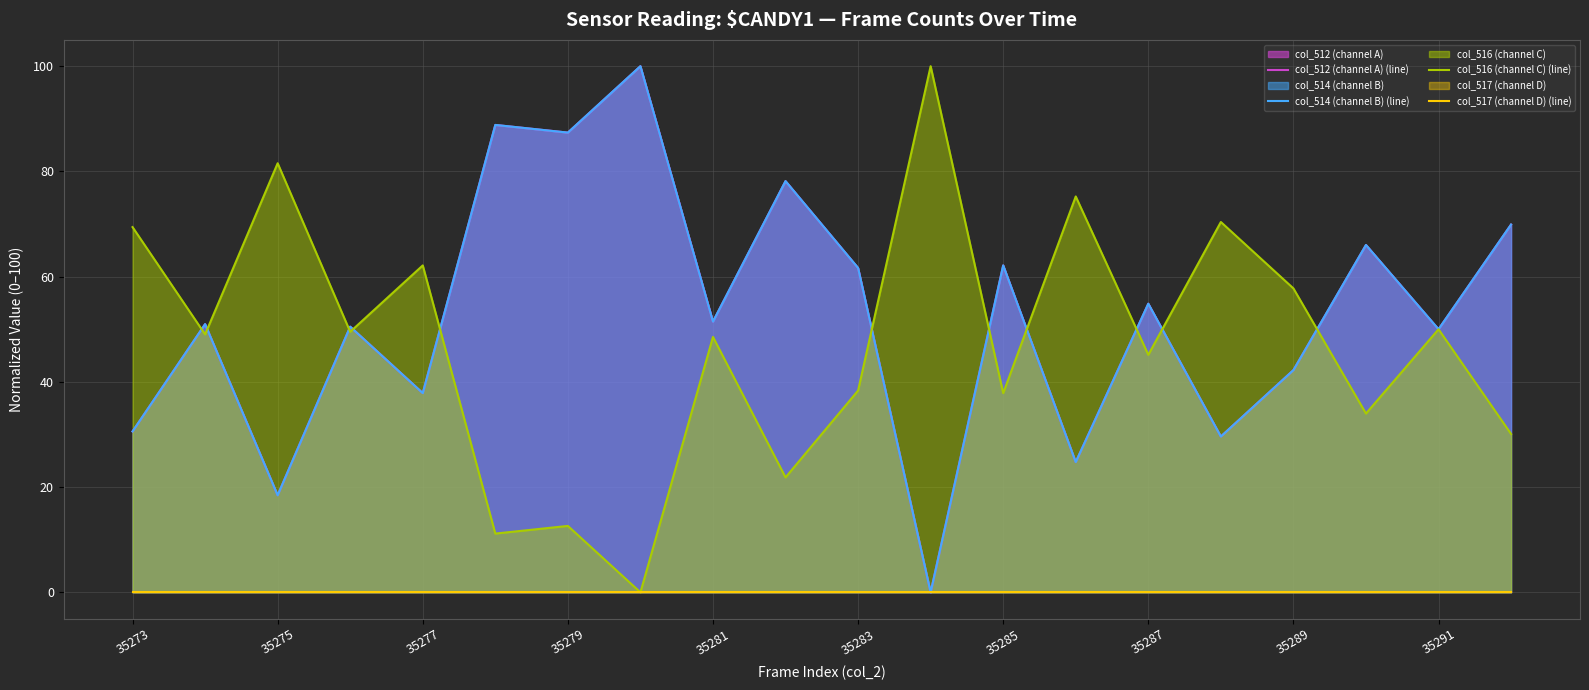

What is the label of the 20th point from the right?

35273